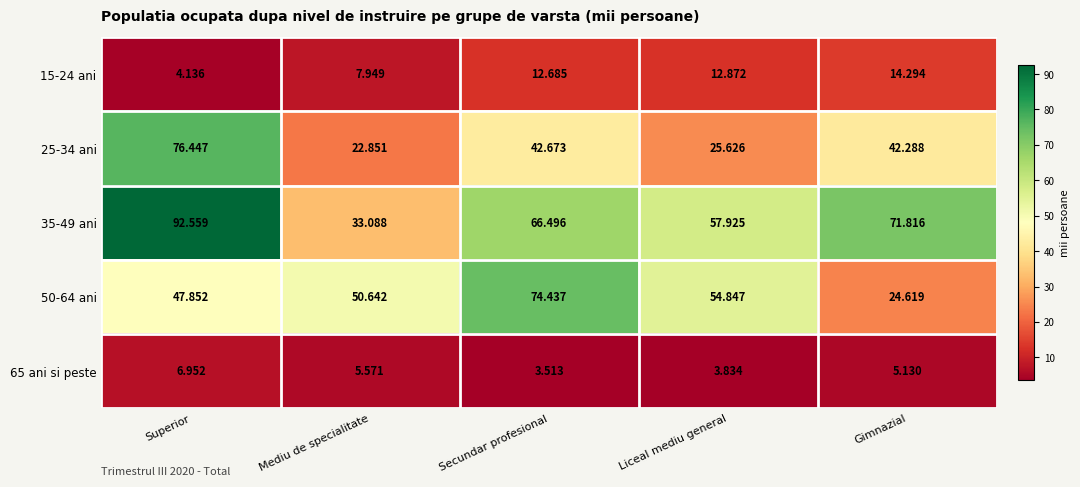

What is the total value across all series at Liceal mediu general?

155.1